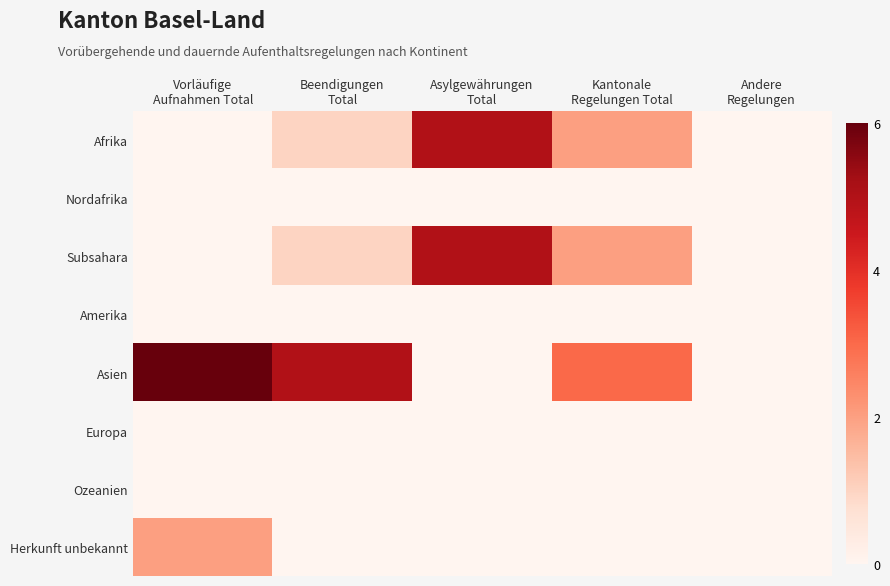

At how many categories does at least one series exceed 0?

4